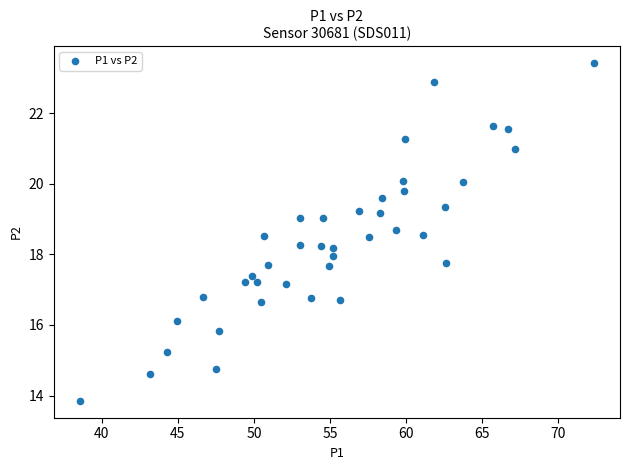

What is the range of Y values (max minus min)?

9.6